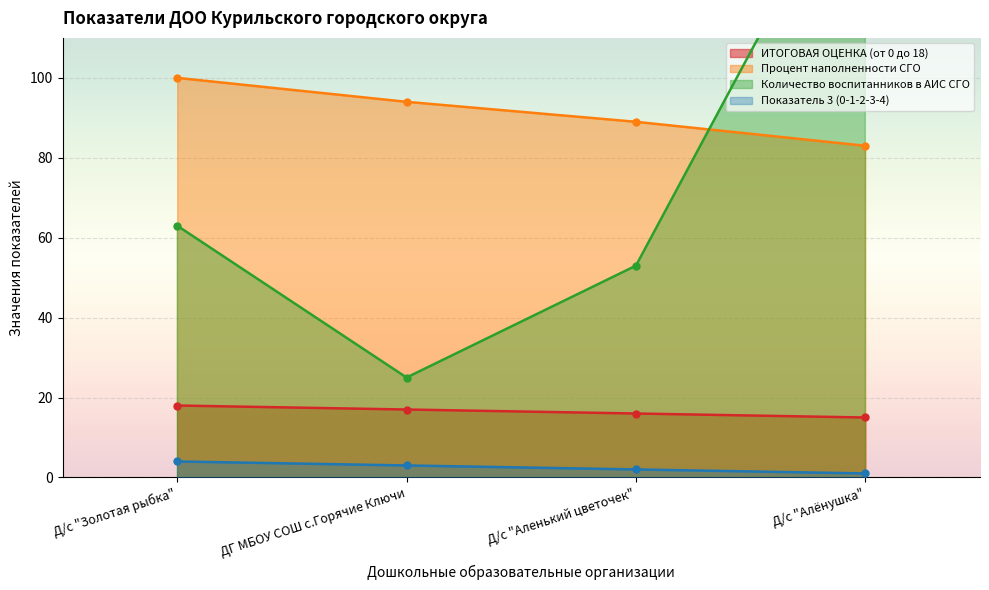

Reading right to left, what are all the values shown in this chart?

ИТОГОВАЯ ОЦЕНКА (от 0 до 18): 15	16	17	18
Процент наполненности СГО: 83	89	94	100
Количество воспитанников в АИС СГО: 160	53	25	63
Показатель 3 (0-1-2-3-4): 1	2	3	4